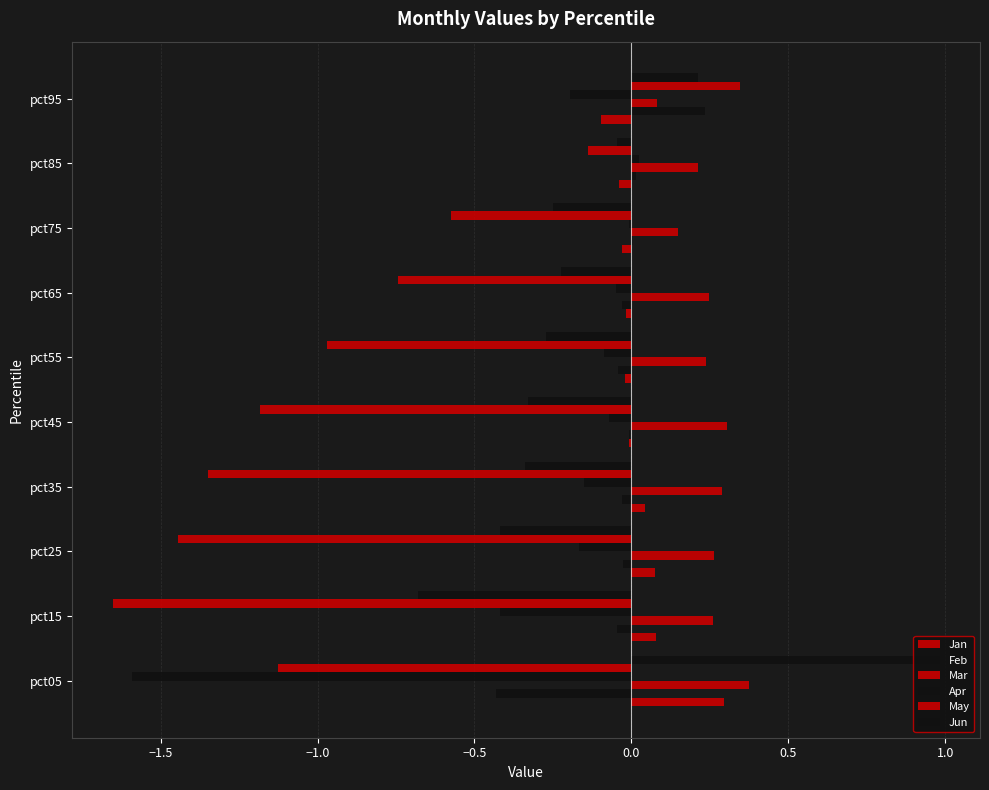

How many series are shown in this chart?

6